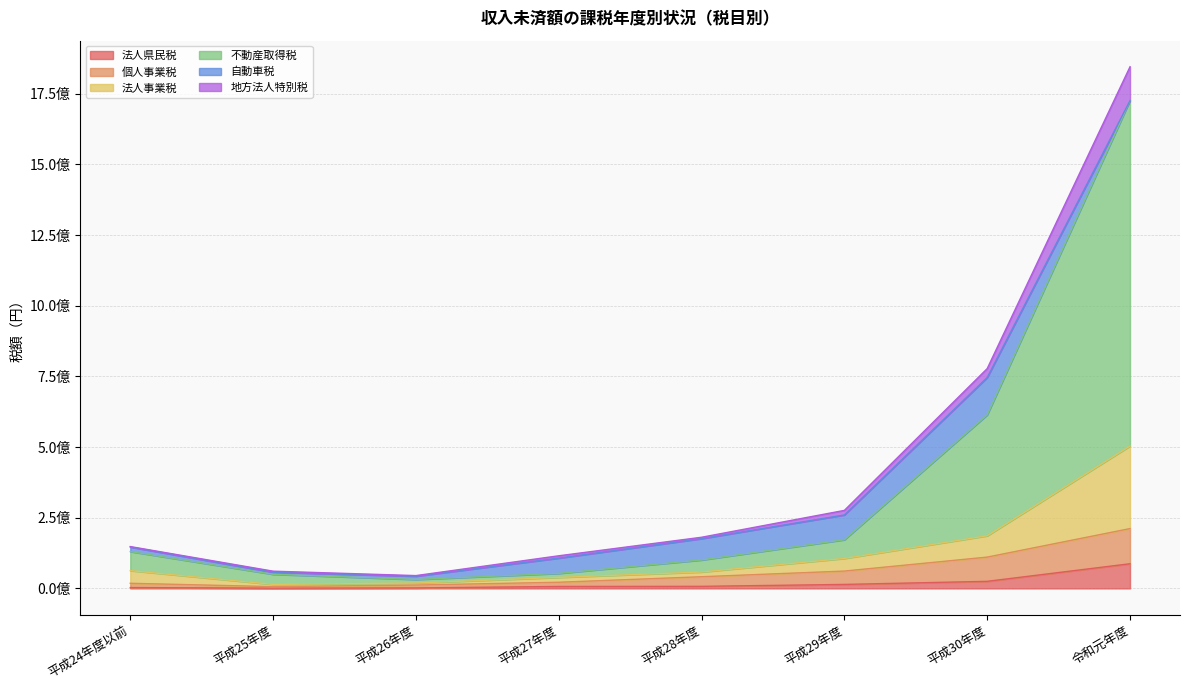

True or false: 法人県民税 and 地方法人特別税 intersect in this chart.

False